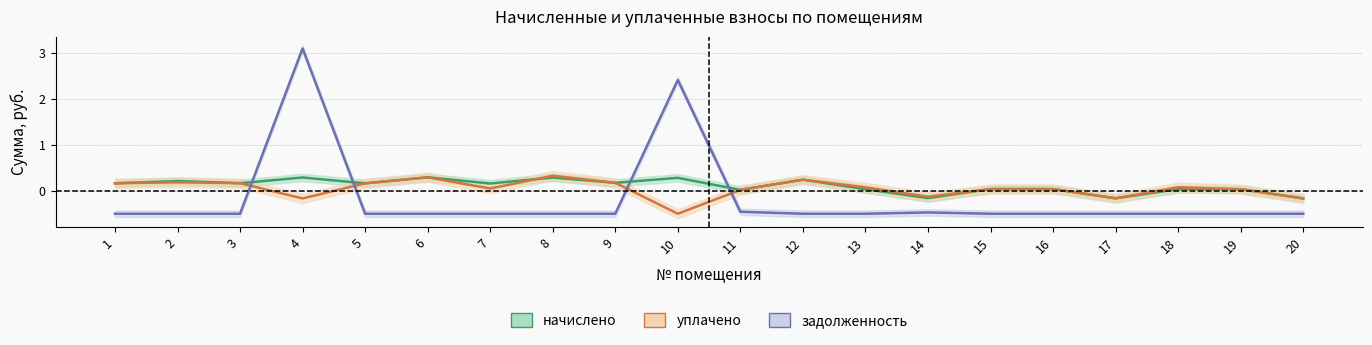

List the series in order of their peak value, lowest first.

начислено, уплачено, задолженность